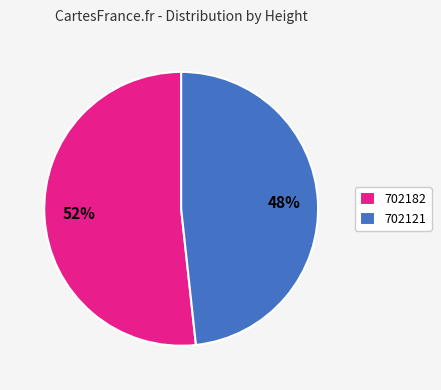

To the nearest percent, what is the average slice percentage?

50%